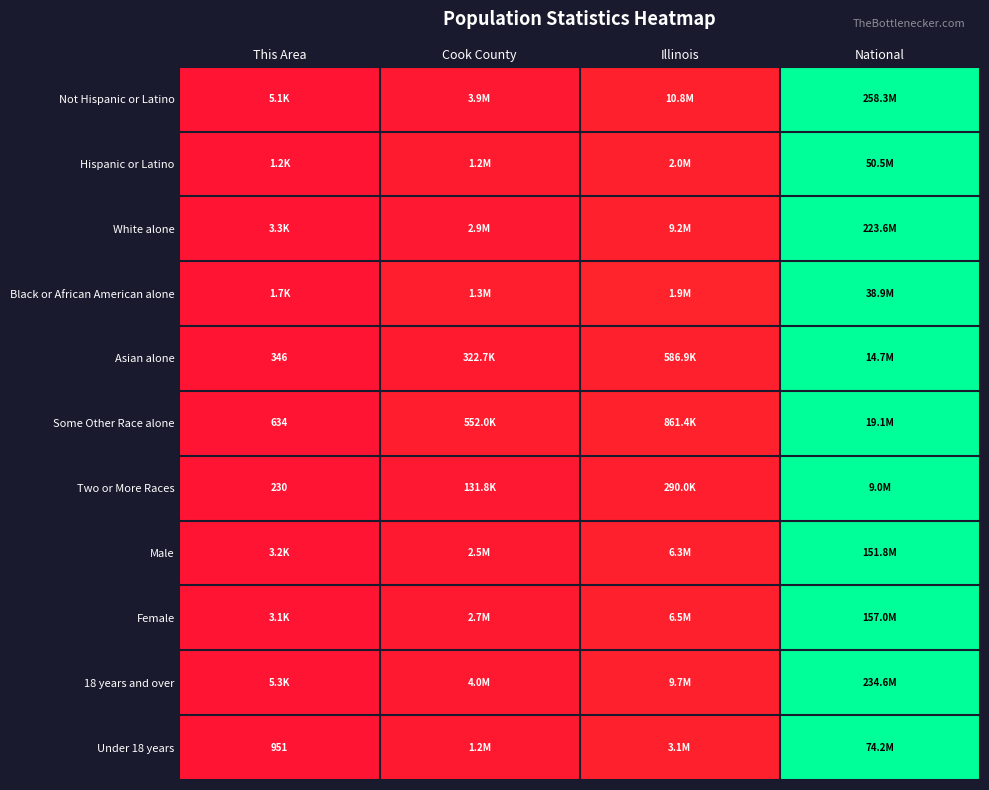

At which category is the sum across all series the highest?

National